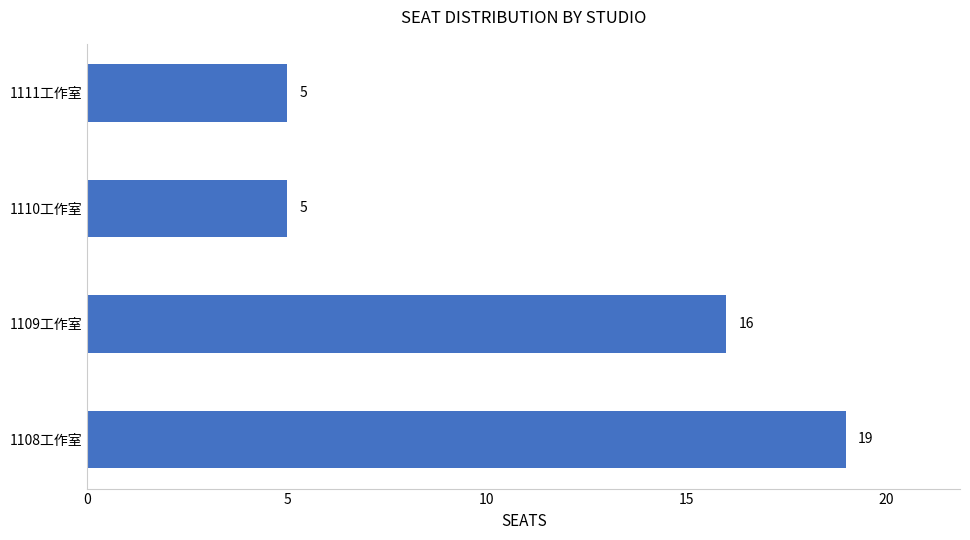

The value at 1111工作室 is 5. True or false?

True